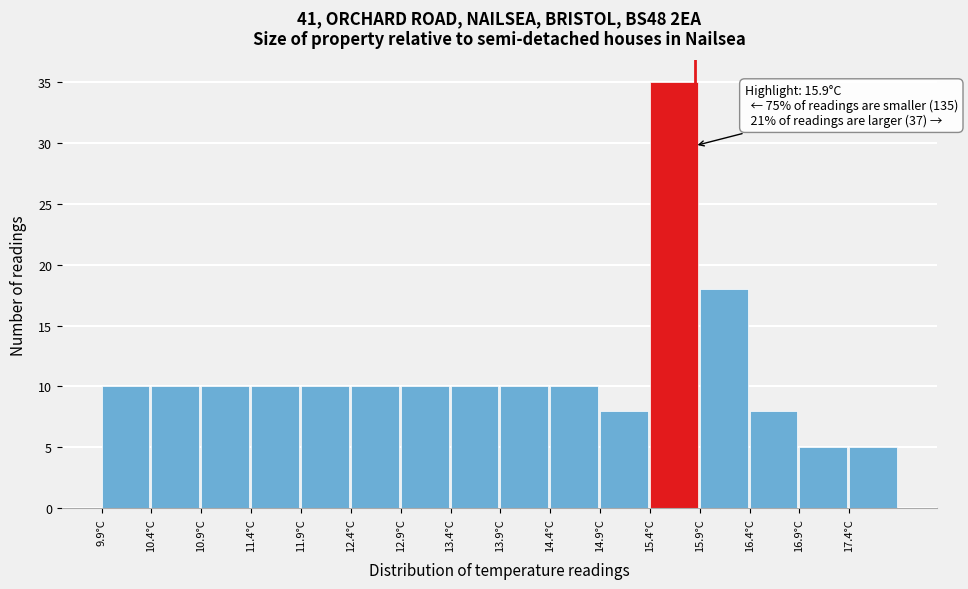

Which range on the x-axis has the tallest bar?

15.45 to 15.95